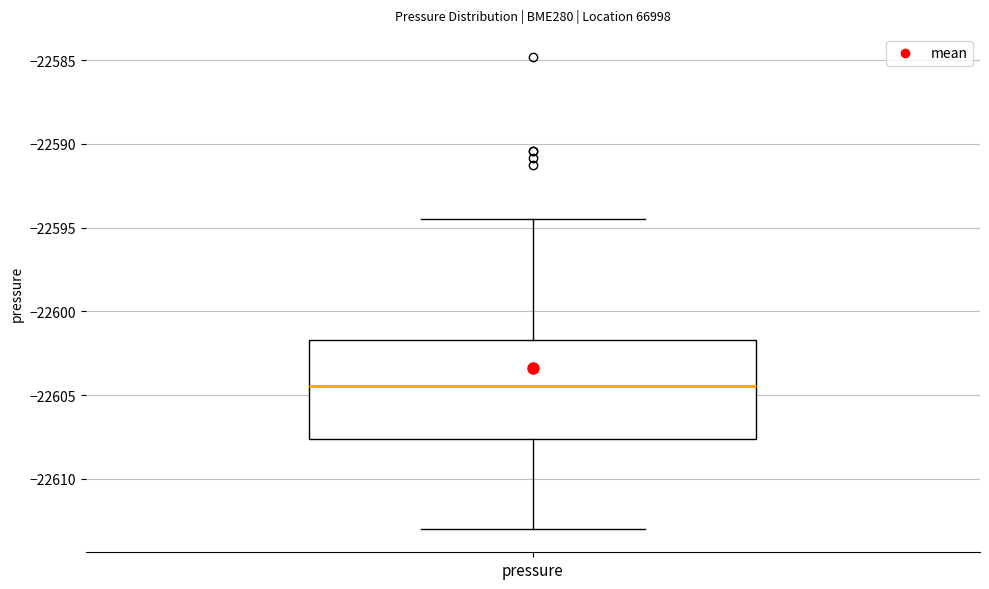

Transcribe this box plot: give where the median line is, the range the box spans, and where the two whiskers end, as read against the y-axis. The values are not printed on the chart, so give them approximately, as read against the axis.

median -22604.5, box -22607.5 to -22601.5, whiskers -22613.0 to -22594.5